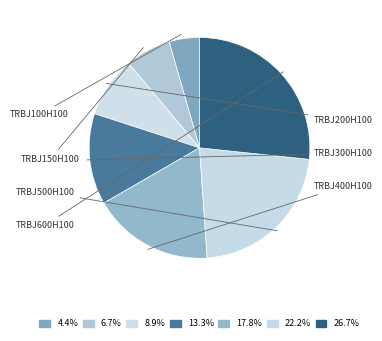

How many slices are in this pie chart?

7